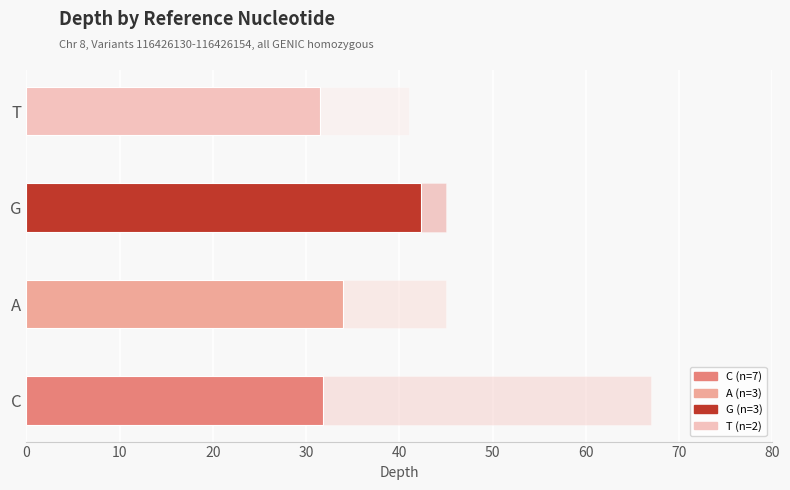

Does the chart contain stacked bars?

No